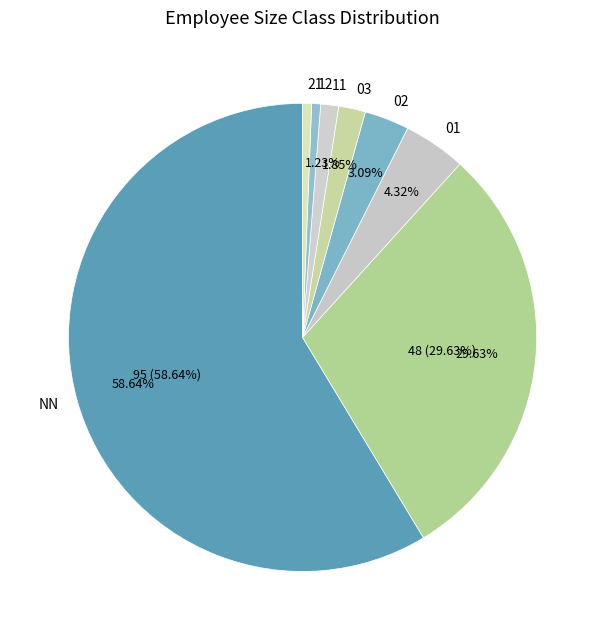

Count the number of slices in the pie.

8